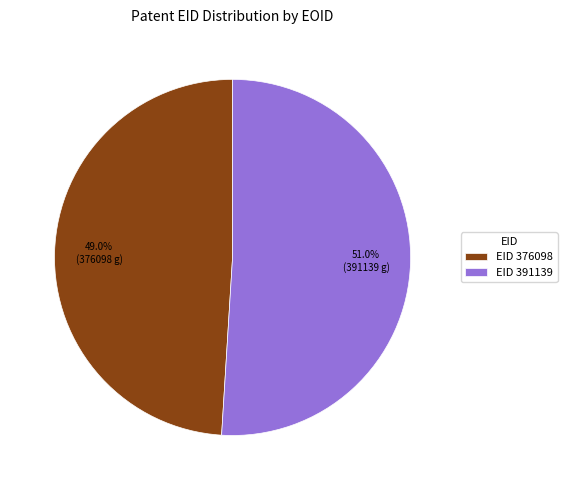

Is EID 391139 the majority of the pie?

Yes